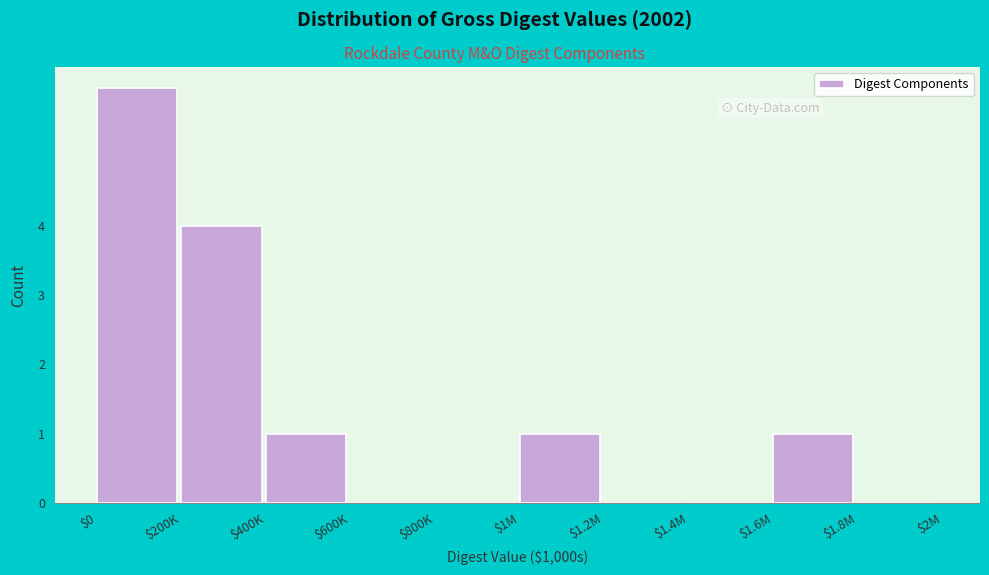

What is the sum of all values?

13